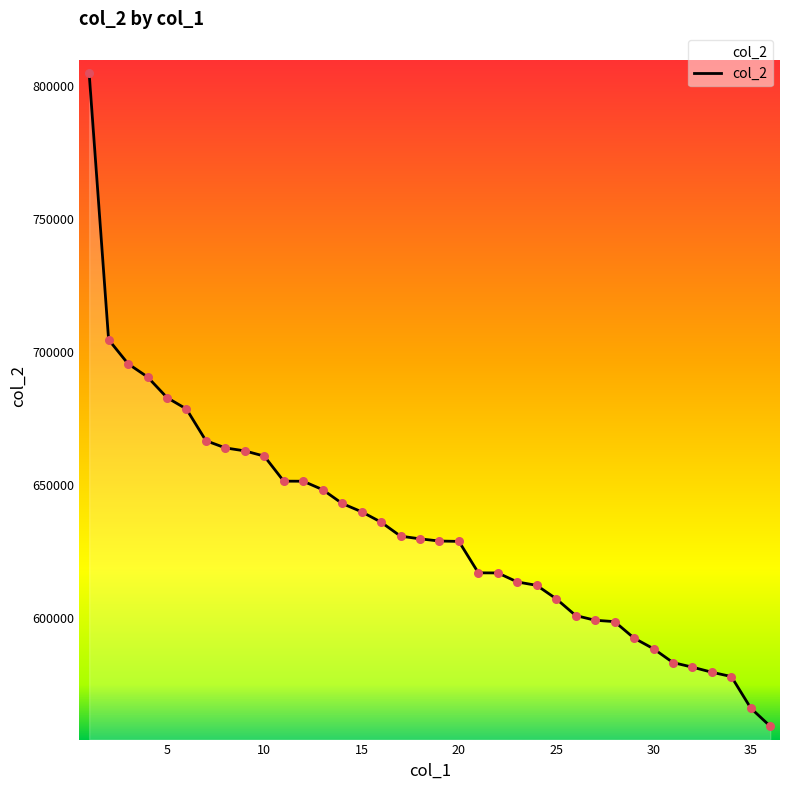

What is the difference between the maximum and minimum values?

245666